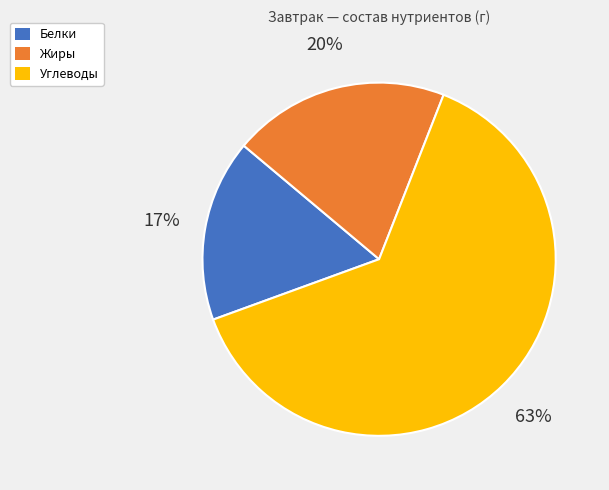

How many slices are in this pie chart?

3